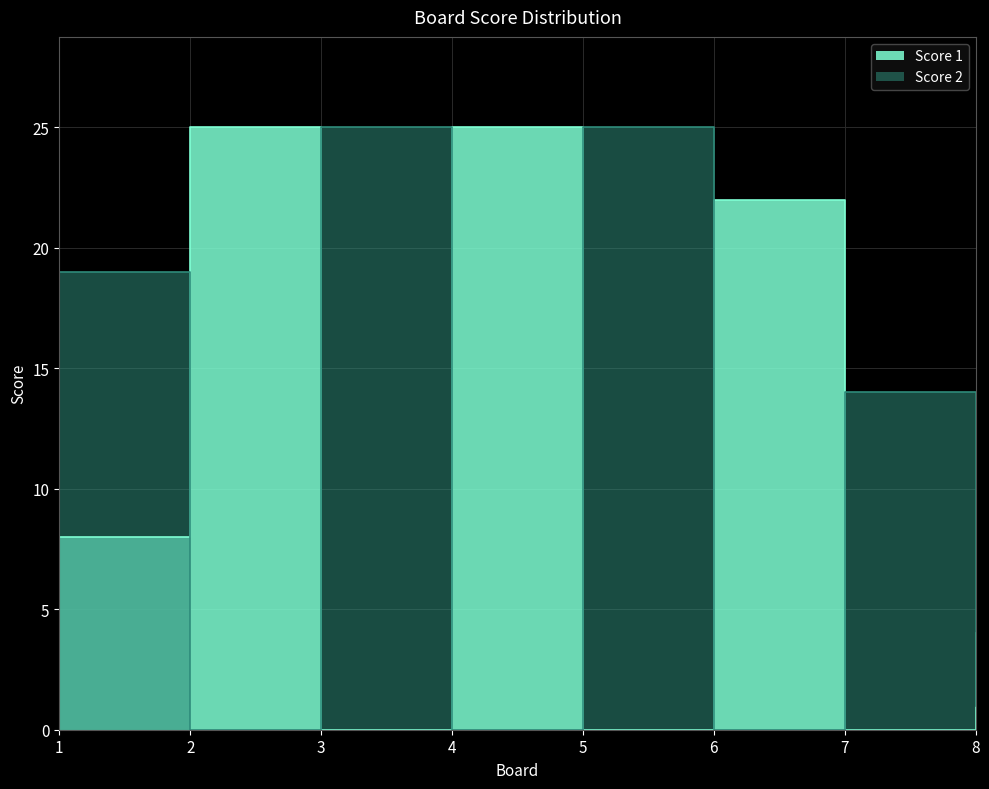

At which category does Score 2 reach its first local peak?

3